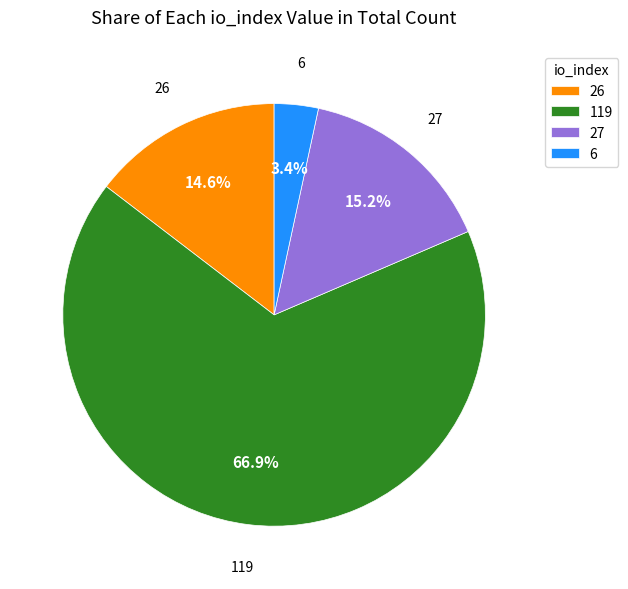

What is the majority slice?

119